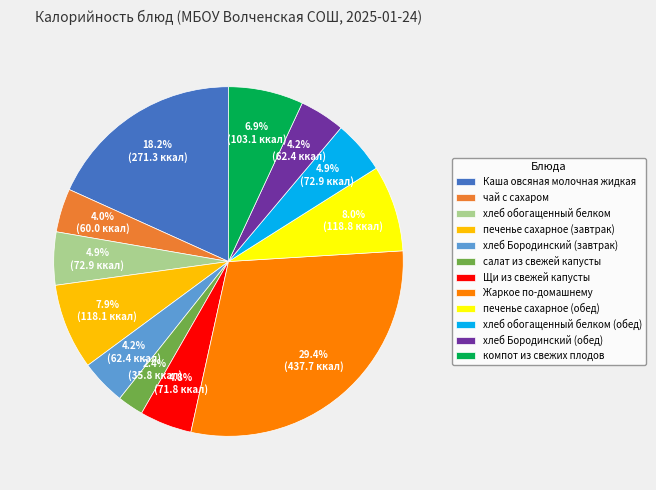

What percentage is NOT represented by хлеб Бородинский (завтрак)?

95.8%